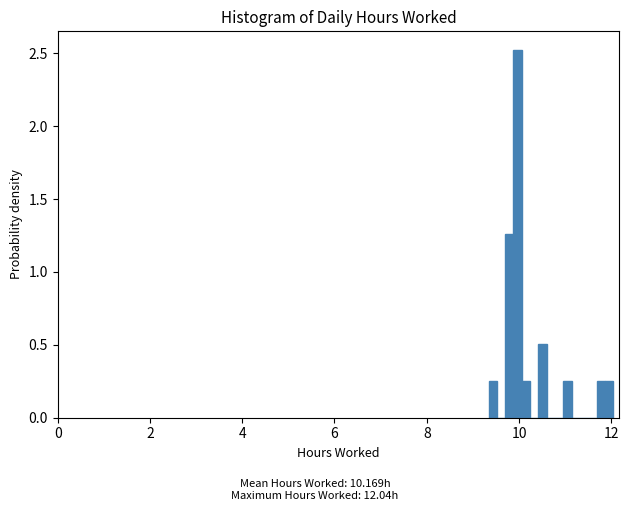

Read against the x-axis, roughly where is the centre of the tallest bar?

10.0